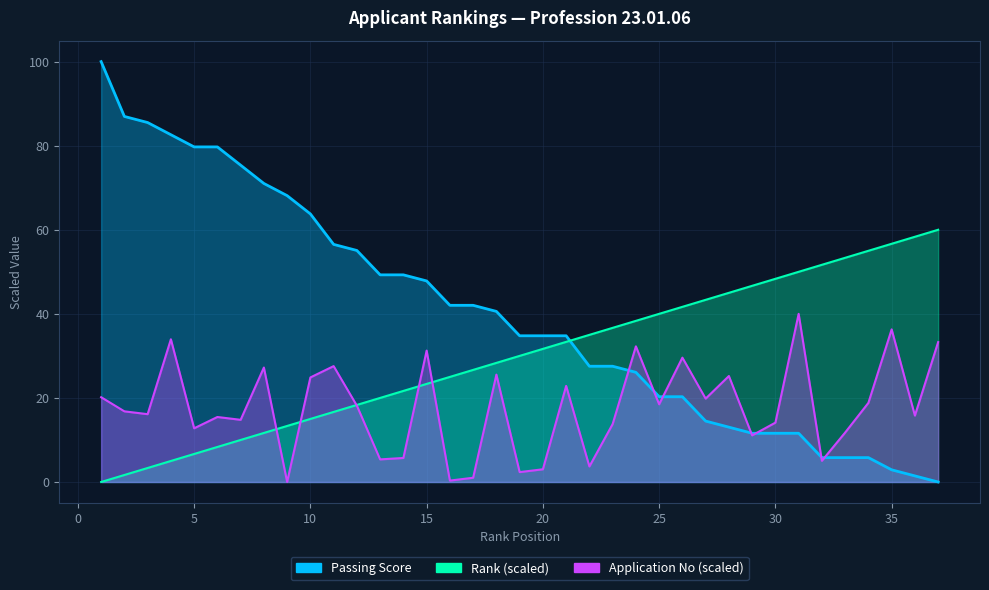

Between which two adjacent categories do Passing Score and Rank first intersect?

21 and 22